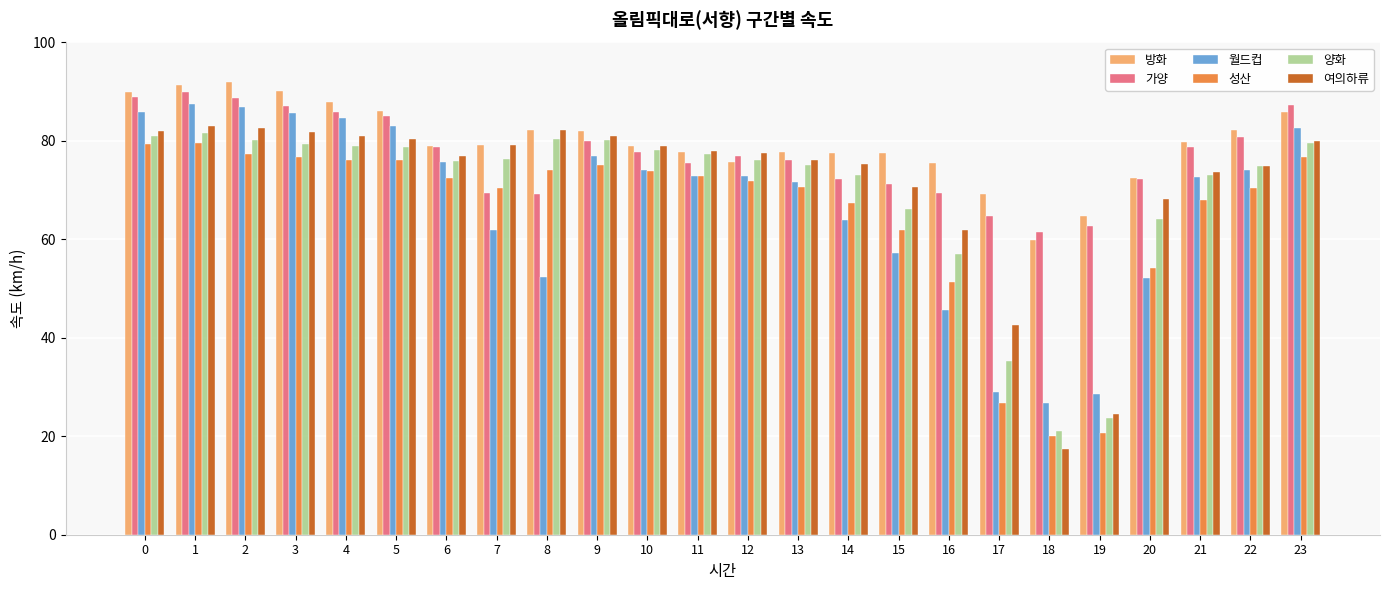

Between 11 and 14, which series saw the biggest shift?

월드컵